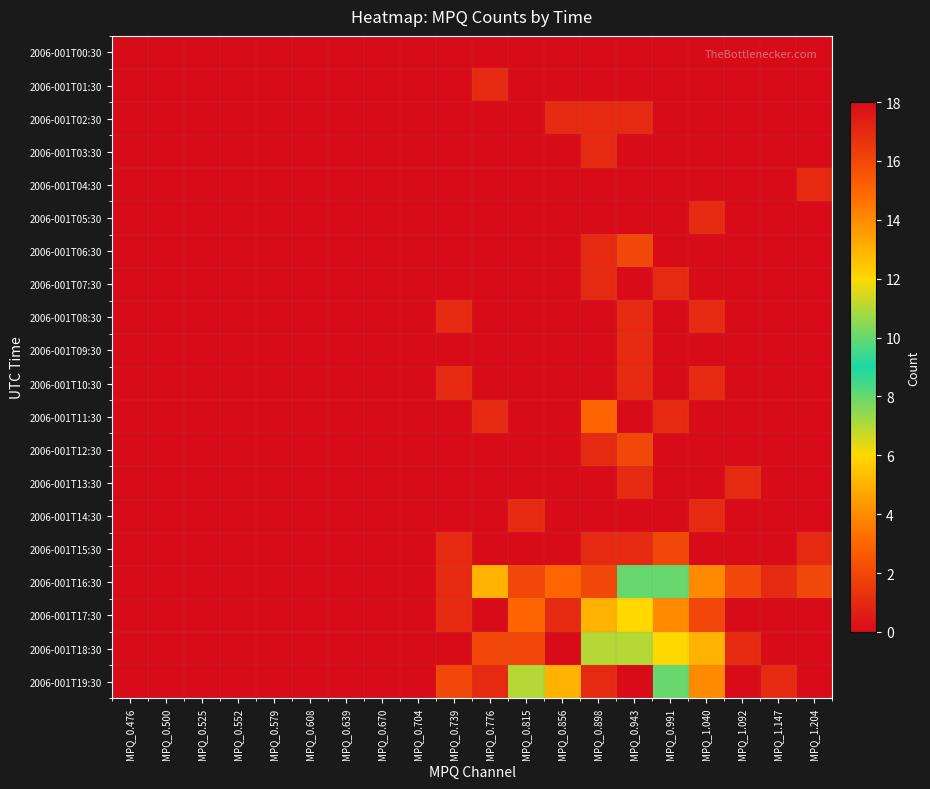

At how many categories does at least one series exceed 11?

2